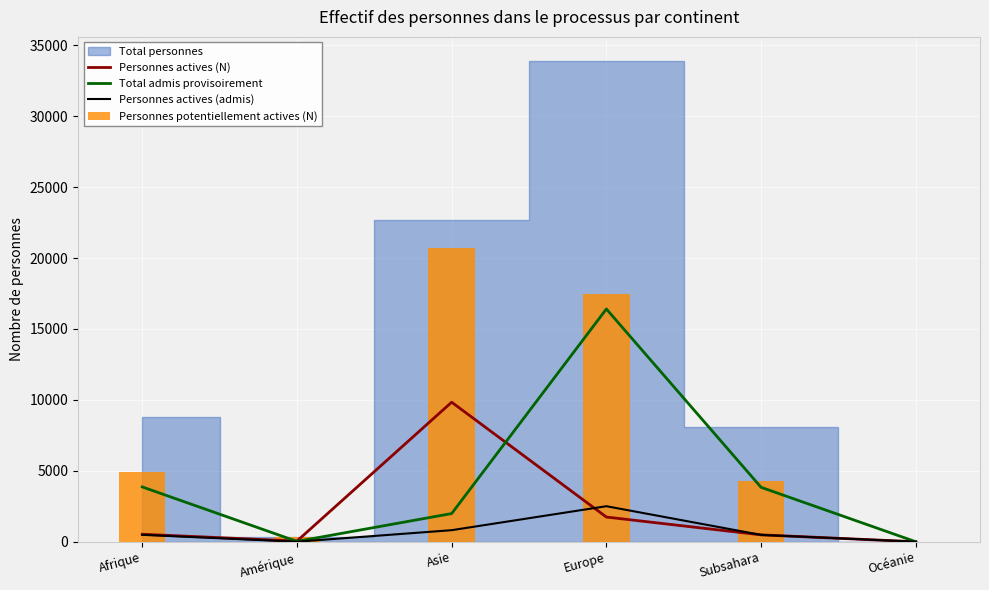

What is the sum of all Total admis provisoirement values?

26123